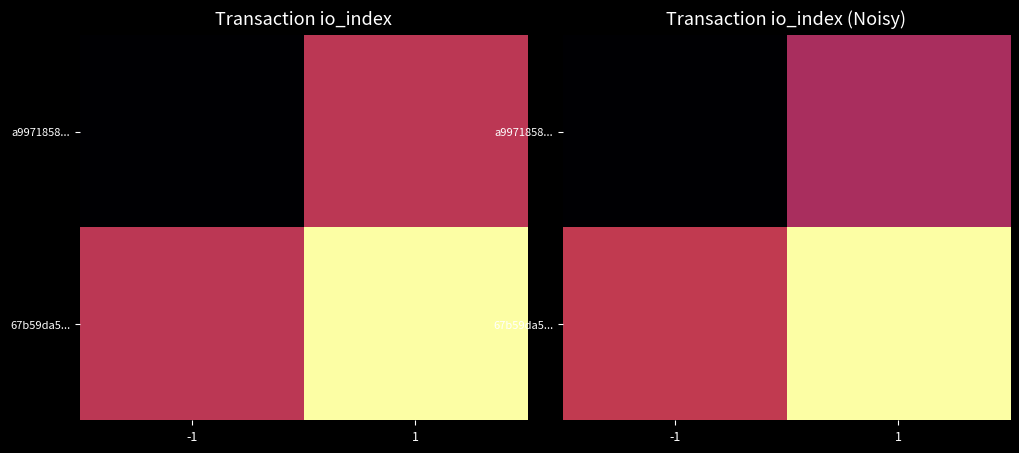

Is it true that a9971858... equals 0.3 at 1?

False